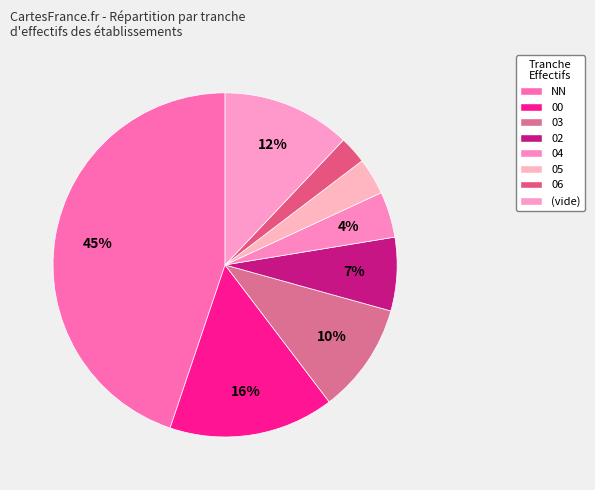

Which slice is the largest?

NN